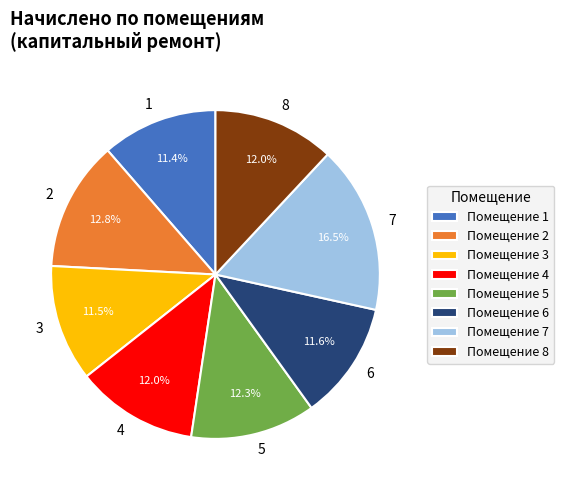

Between 5 and 6, which is larger?

5